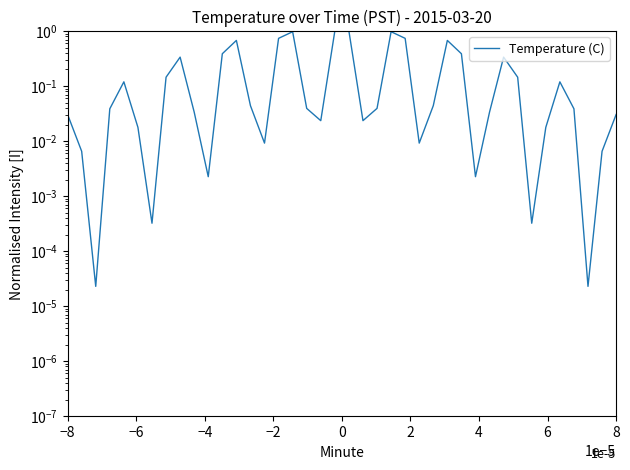

How many distinct data groups are displayed?

1